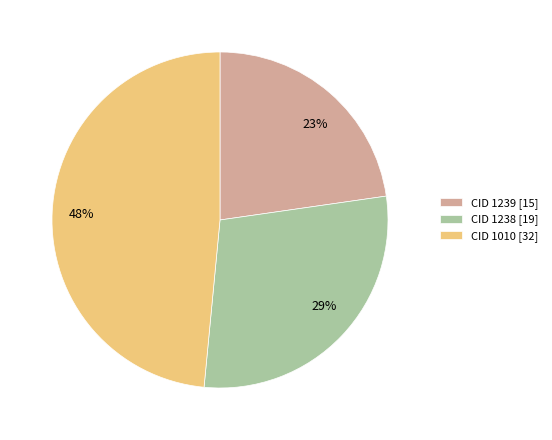

How many slices are in this pie chart?

3